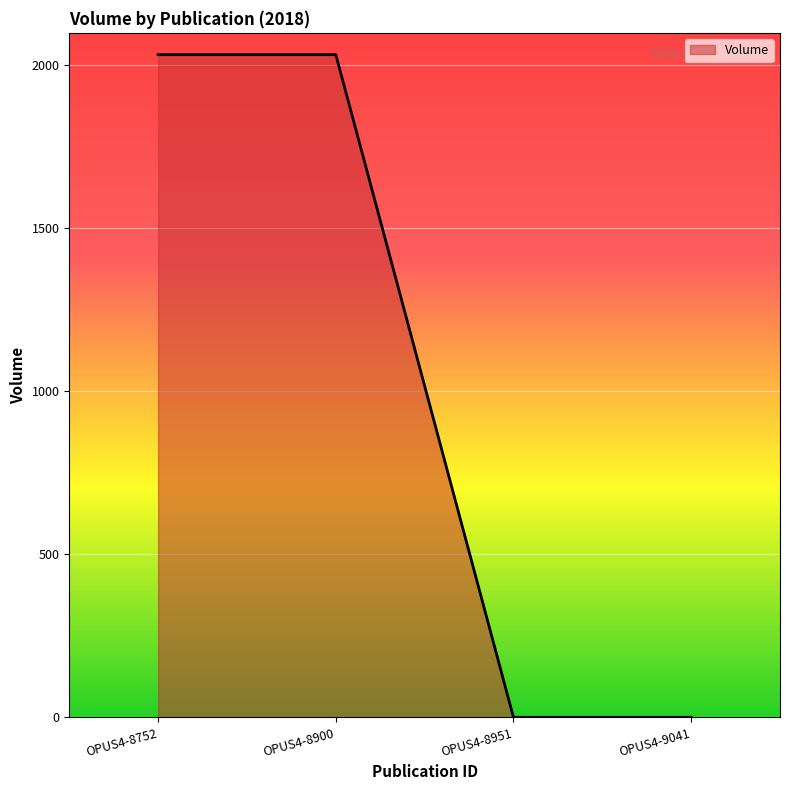

Is it true that the value at OPUS4-8752 is 2033?

True